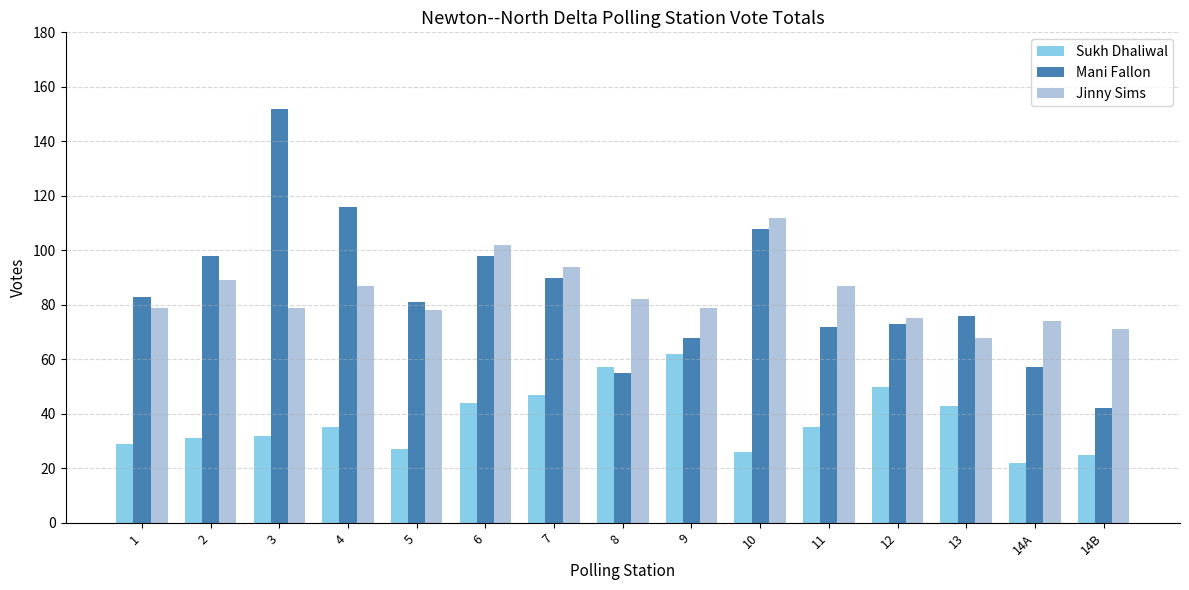

What is the average value of the Mani Fallon series?

85